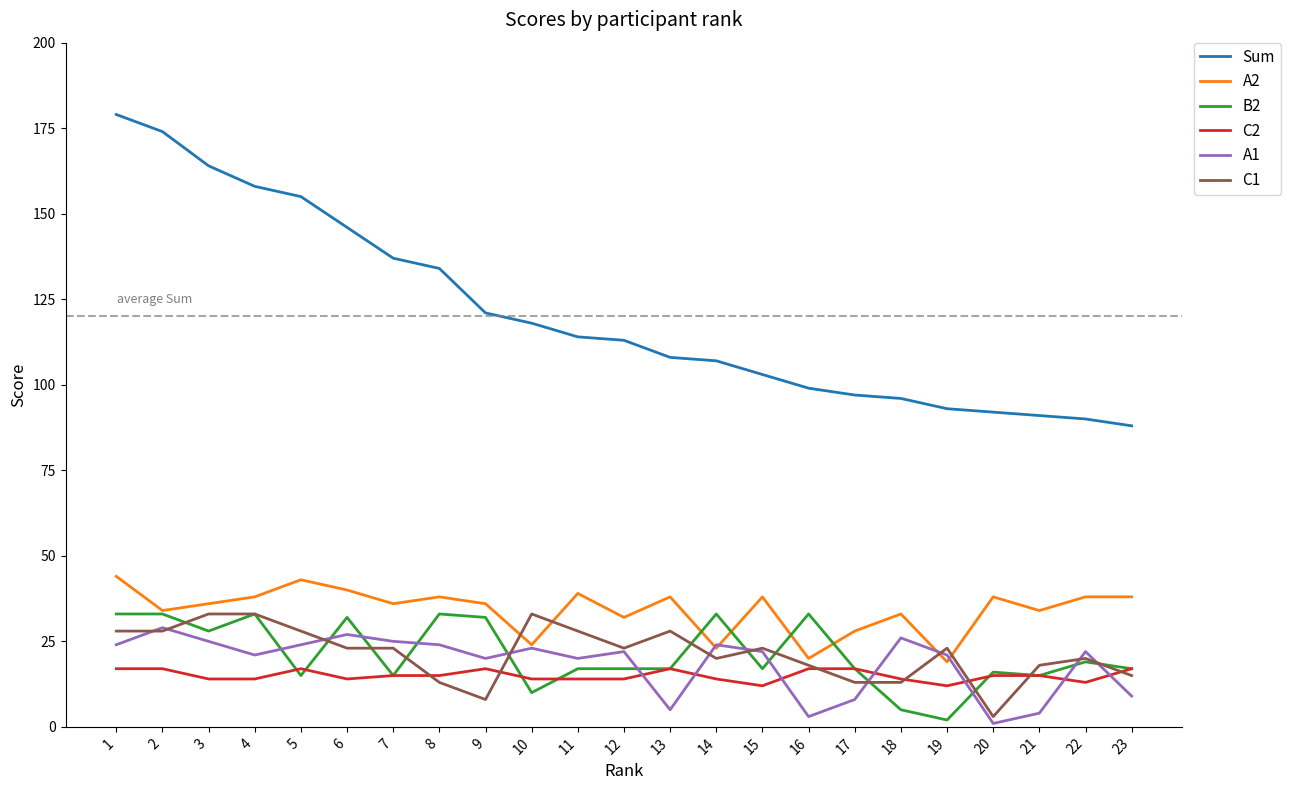

True or false: A2 and Sum cross at least once.

False